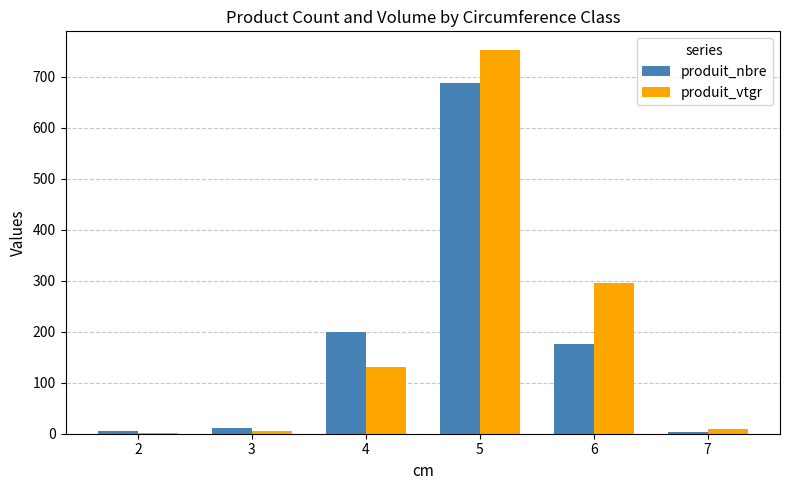

The value of produit_vtgr at 5 is 1196.1. True or false?

False